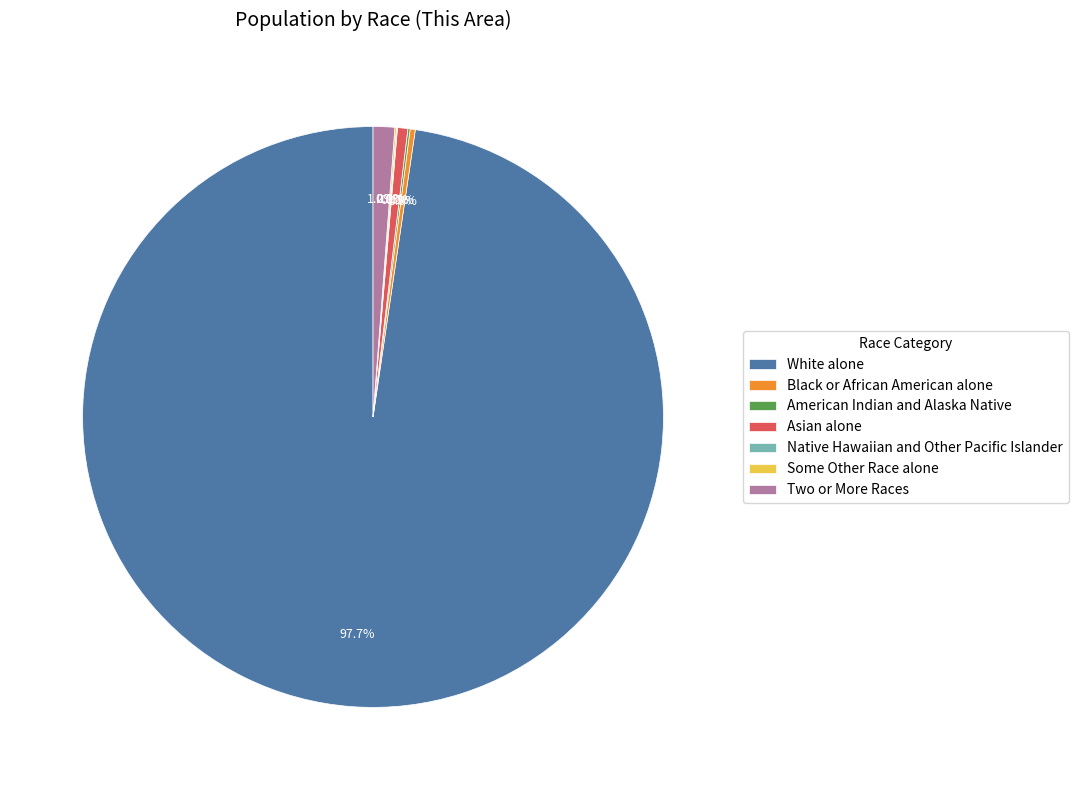

What portion of the pie excludes Two or More Races?

98.8%